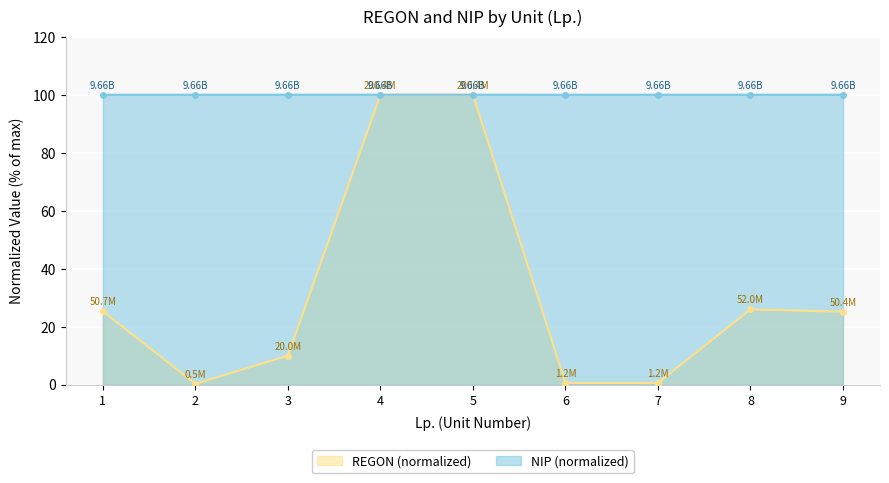

Rank the categories by NIP value from highest to lowest.

5, 4, 1, 3, 8, 6, 7, 9, 2